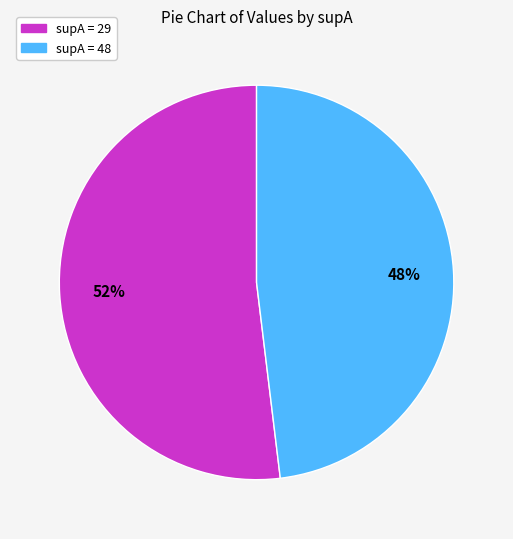

Which category has the smallest portion of the pie?

supA = 48